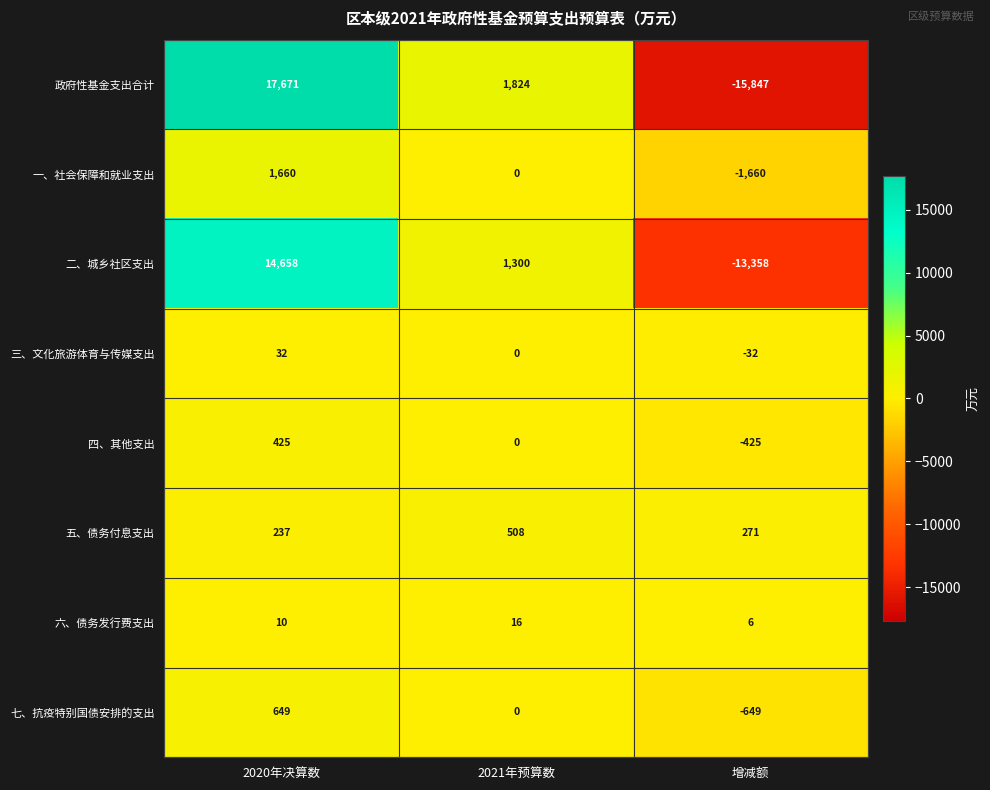

What is the smallest value displayed?

-15847